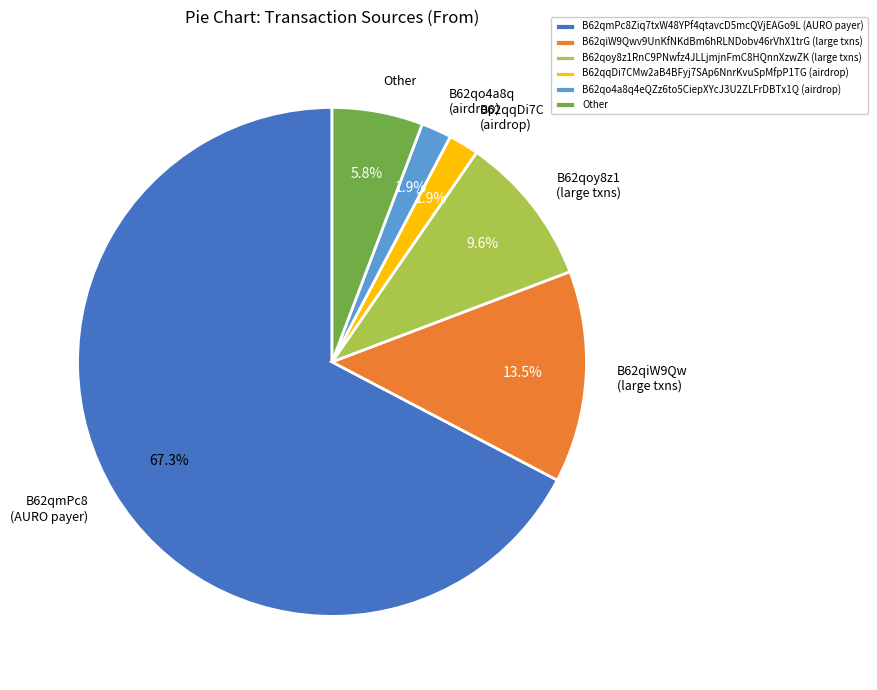

Approximately how many times larger is the value at B62qiW9Qw (large txns) compared to Other?

2.3